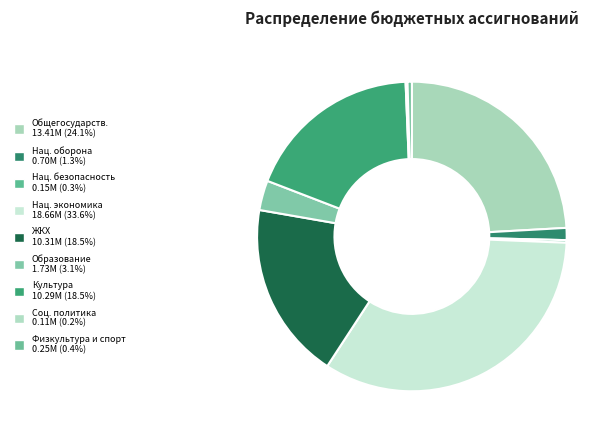

Count the number of slices in the pie.

9